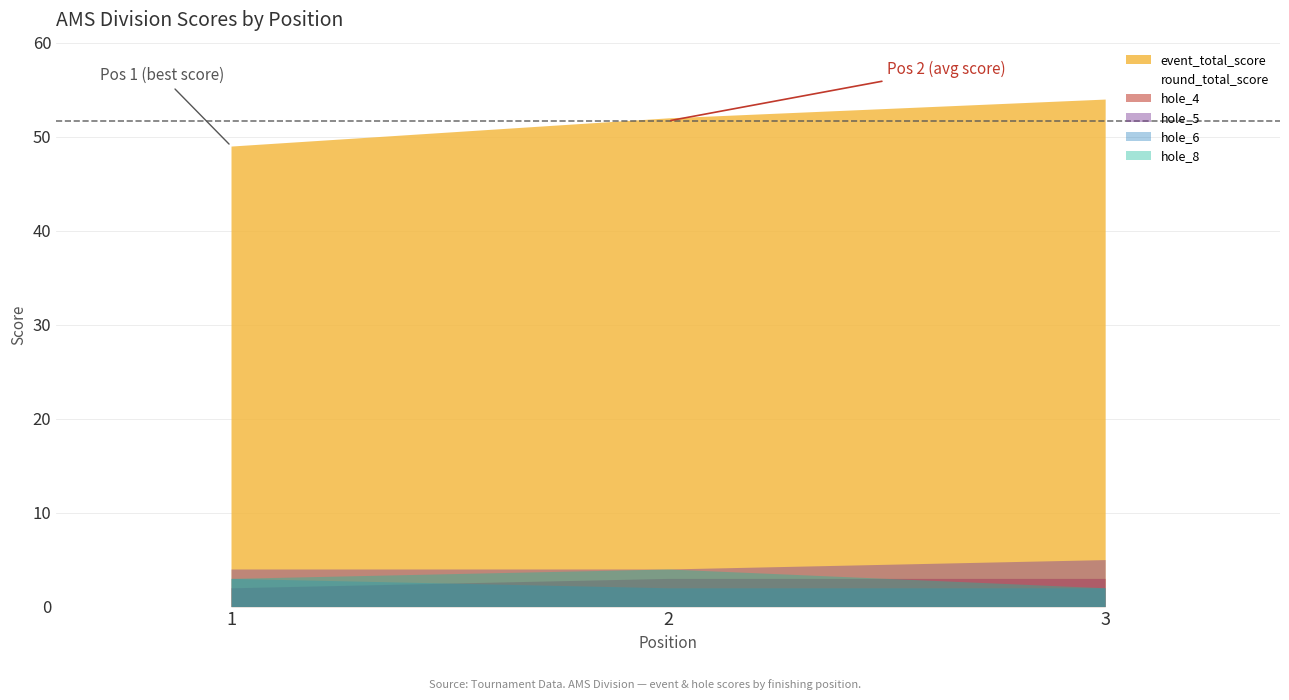

The value of hole_6 at 3 is 0. True or false?

False